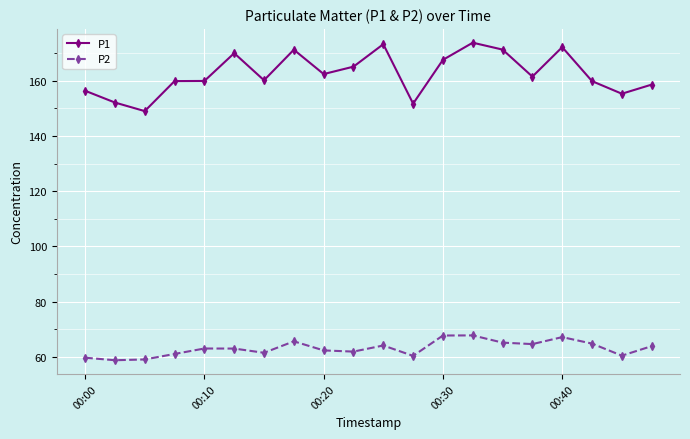

What is the minimum value for P1?

149.0